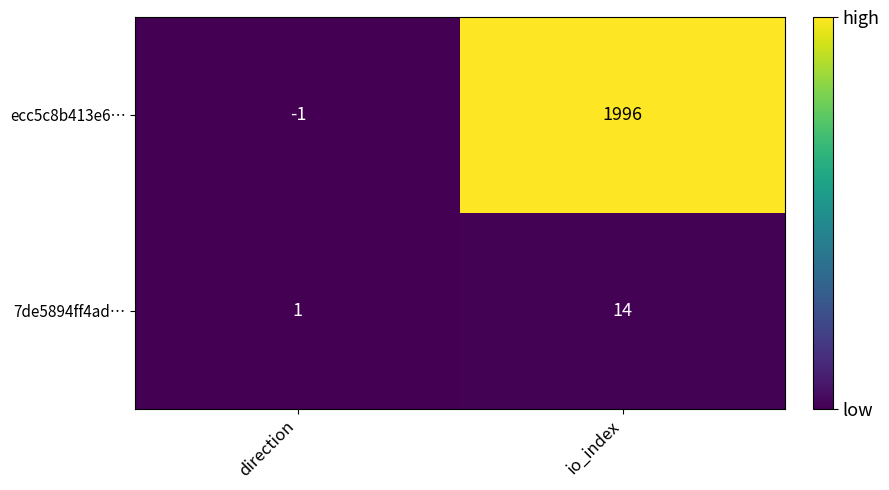

What is the difference between the highest and lowest values at io_index?

1982